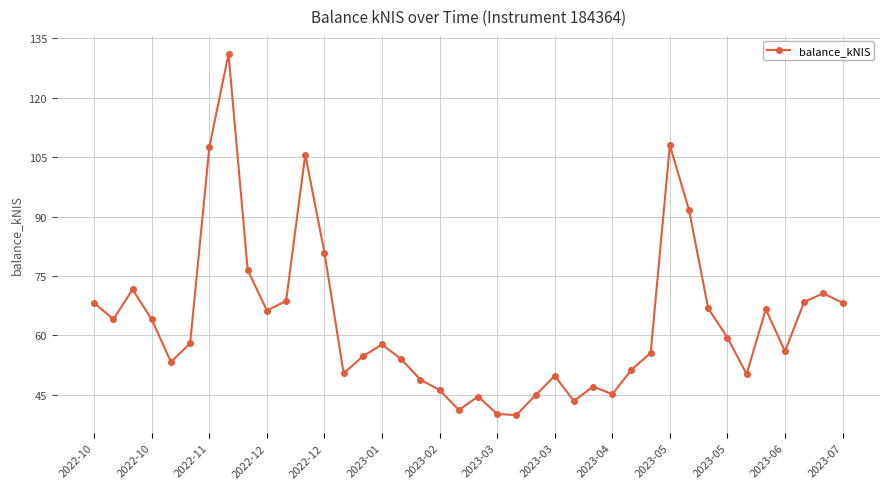

What is the minimum value shown in the chart?

39.9